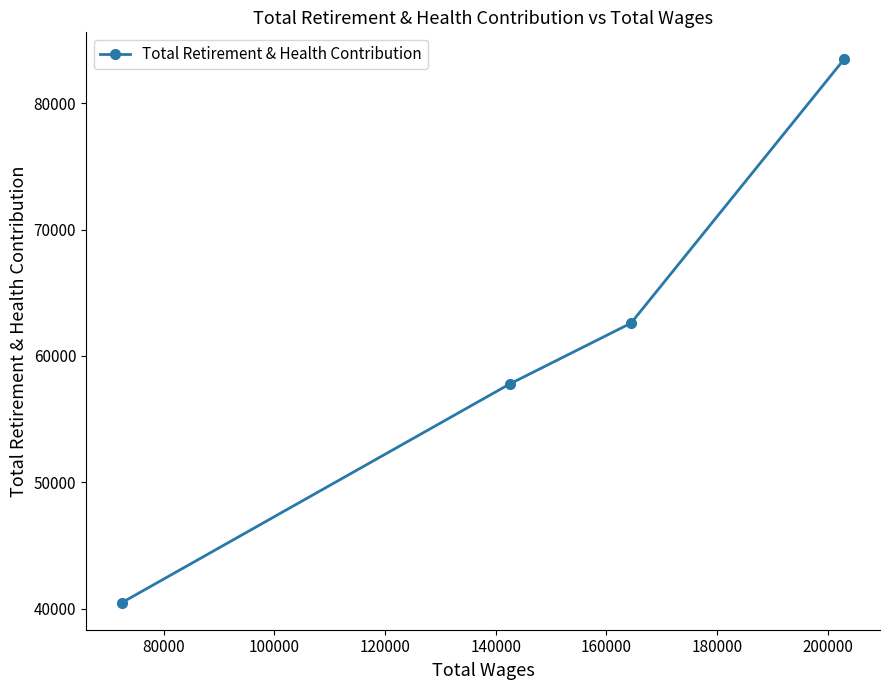

What is the difference between the maximum and second lowest values?

25687